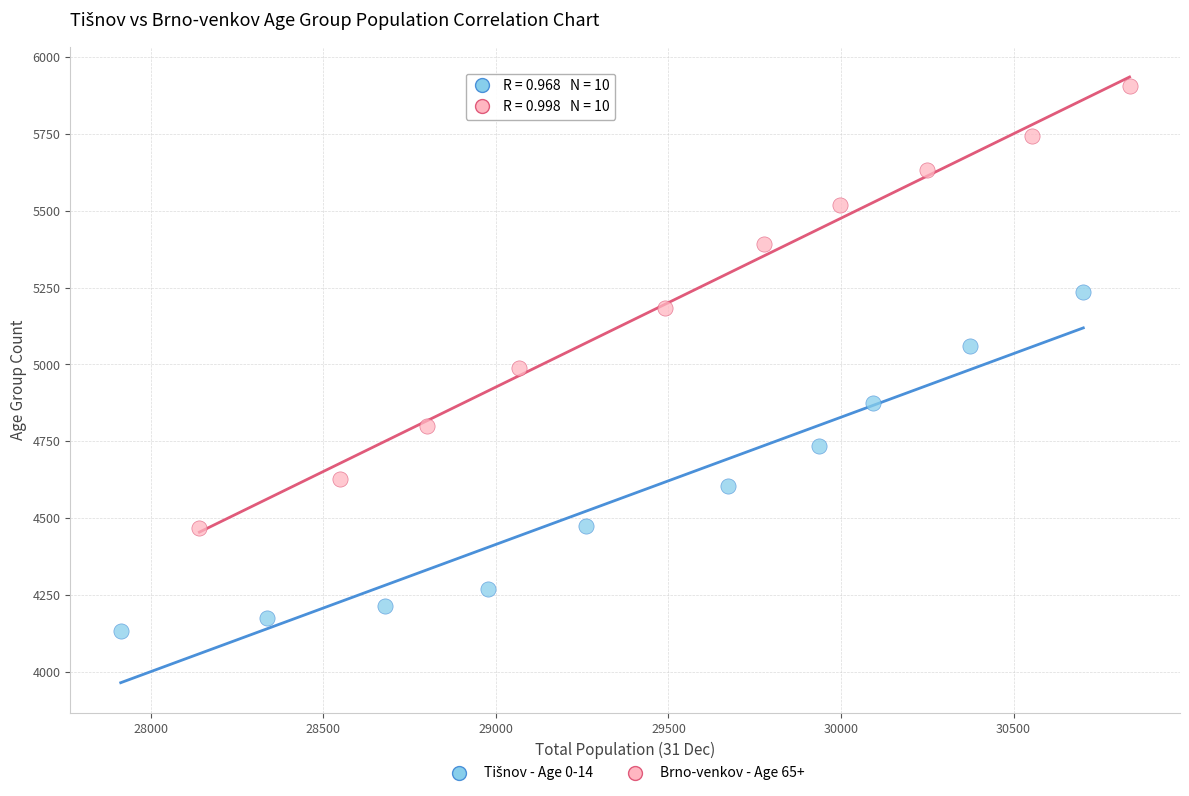

Which series has the largest Y range (max minus min)?

Brno-venkov - Age 65+